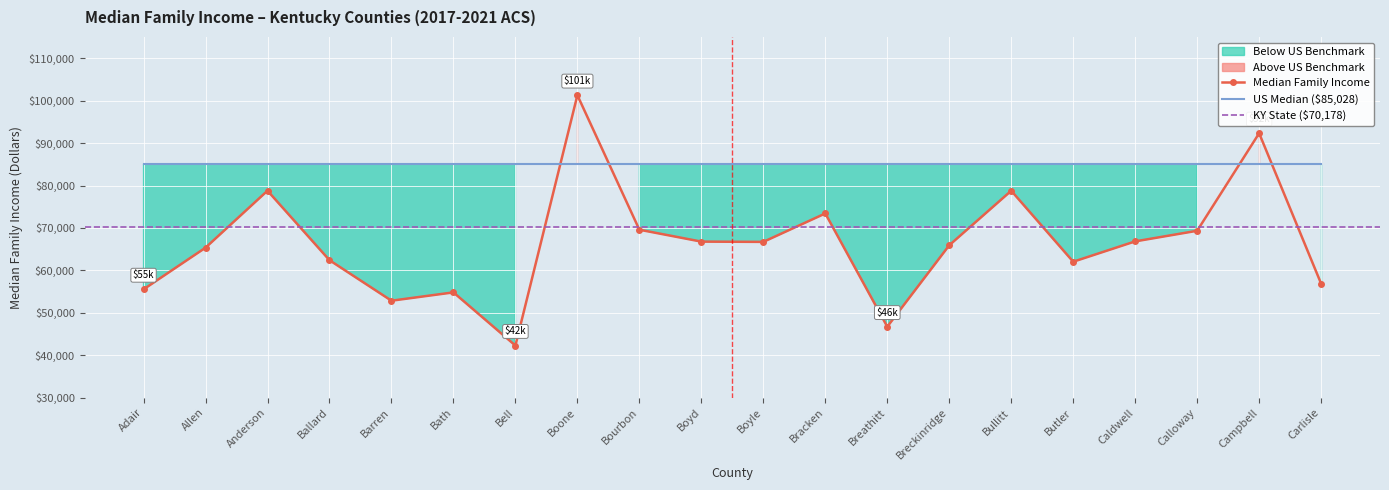

Reading right to left, list all the values displayed in this chart.

56875	92310	69335	66833	62040	78763	65917	46733	73415	66714	66778	69583	101271	42288	54819	52857	62401	78773	65347	55533